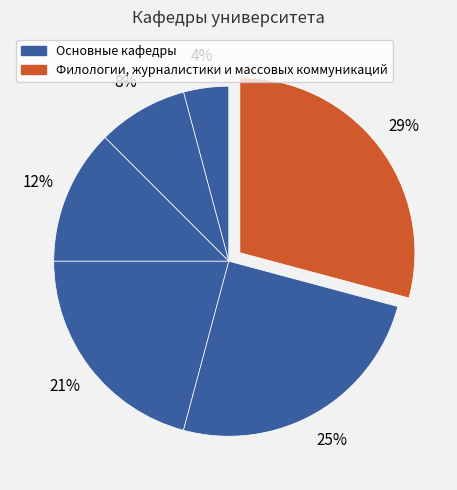

How many segments does this pie chart have?

6